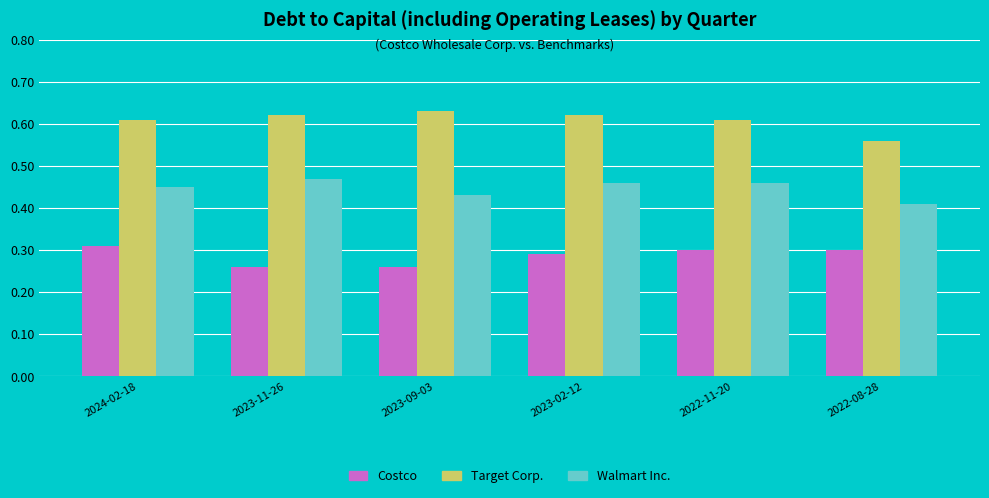

At which label does Target Corp. reach its minimum?

2022-08-28